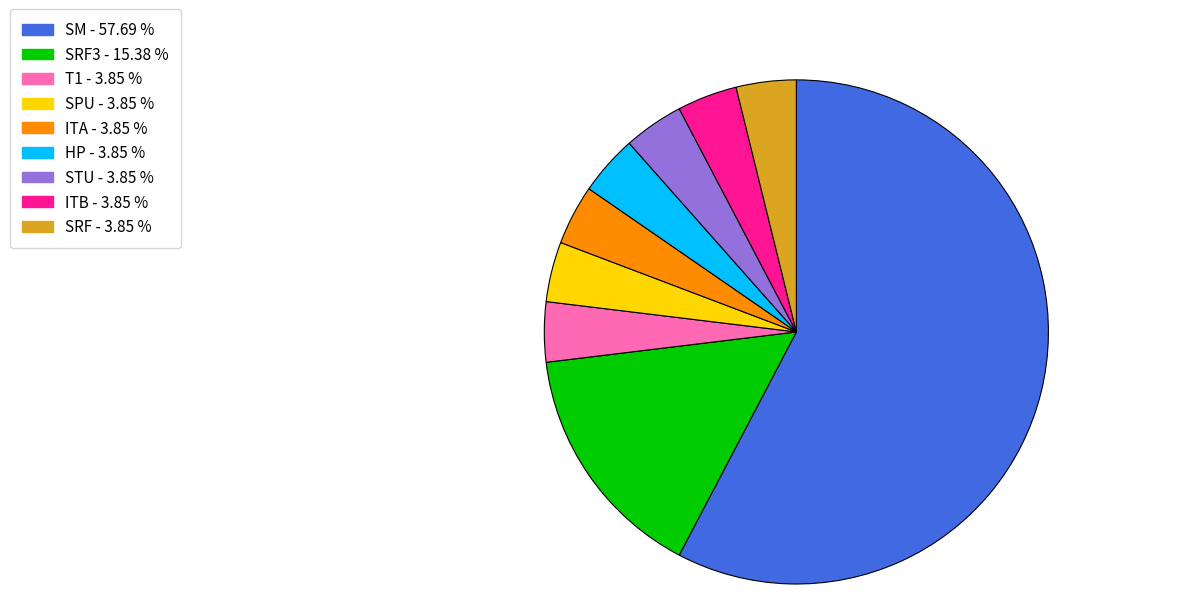

Is there any slice that represents more than half of the pie?

Yes